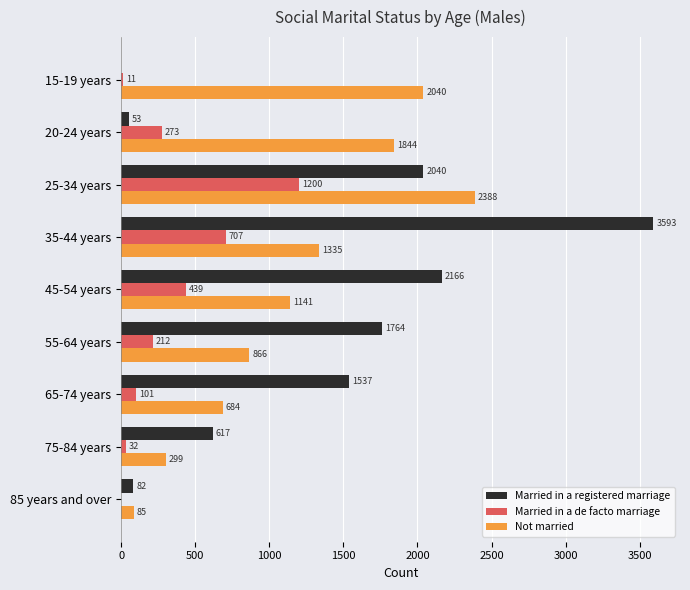

Between 15-19 years and 25-34 years, which series saw the biggest shift?

Married in a registered marriage